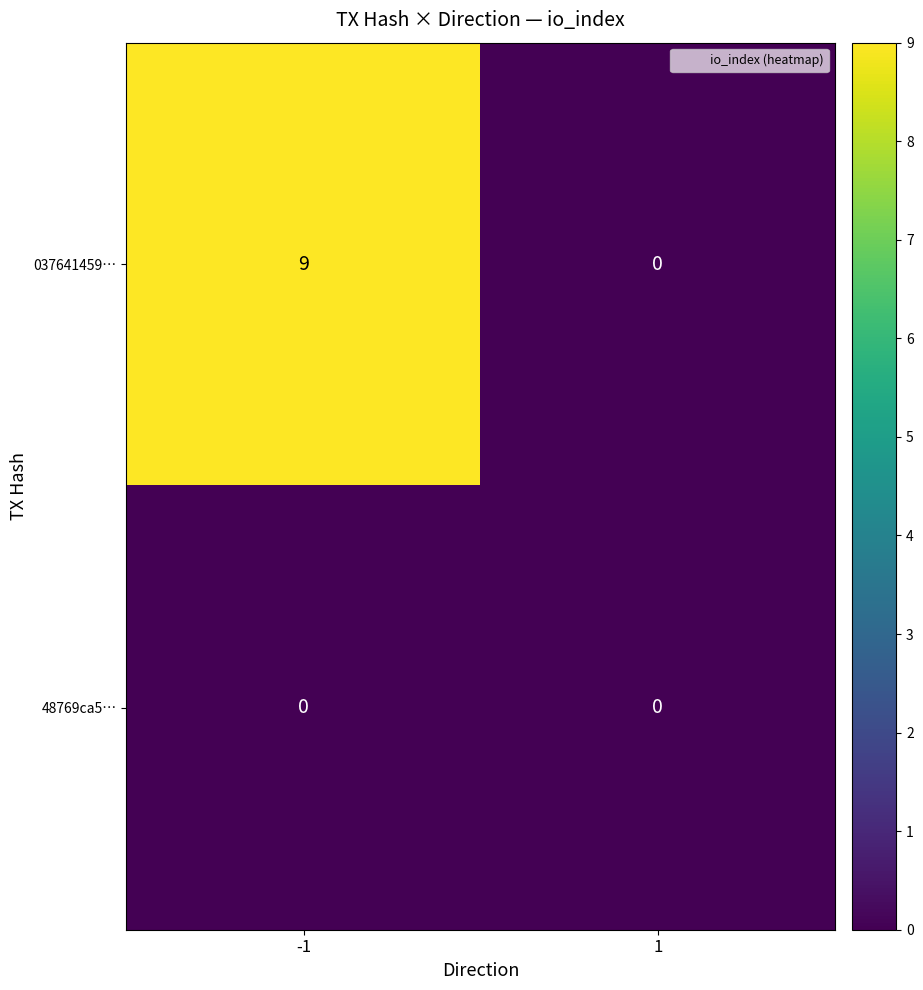

Is it true that 037641459… equals -5 at 1?

False